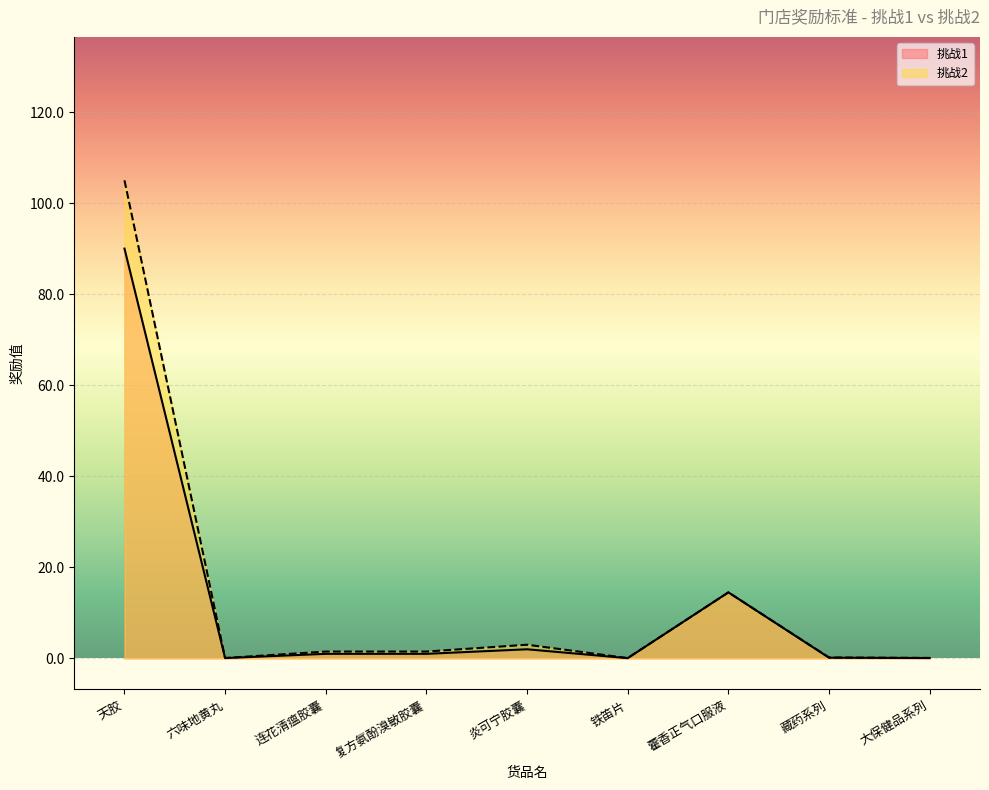

True or false: 挑战1 and 挑战2 intersect in this chart.

False